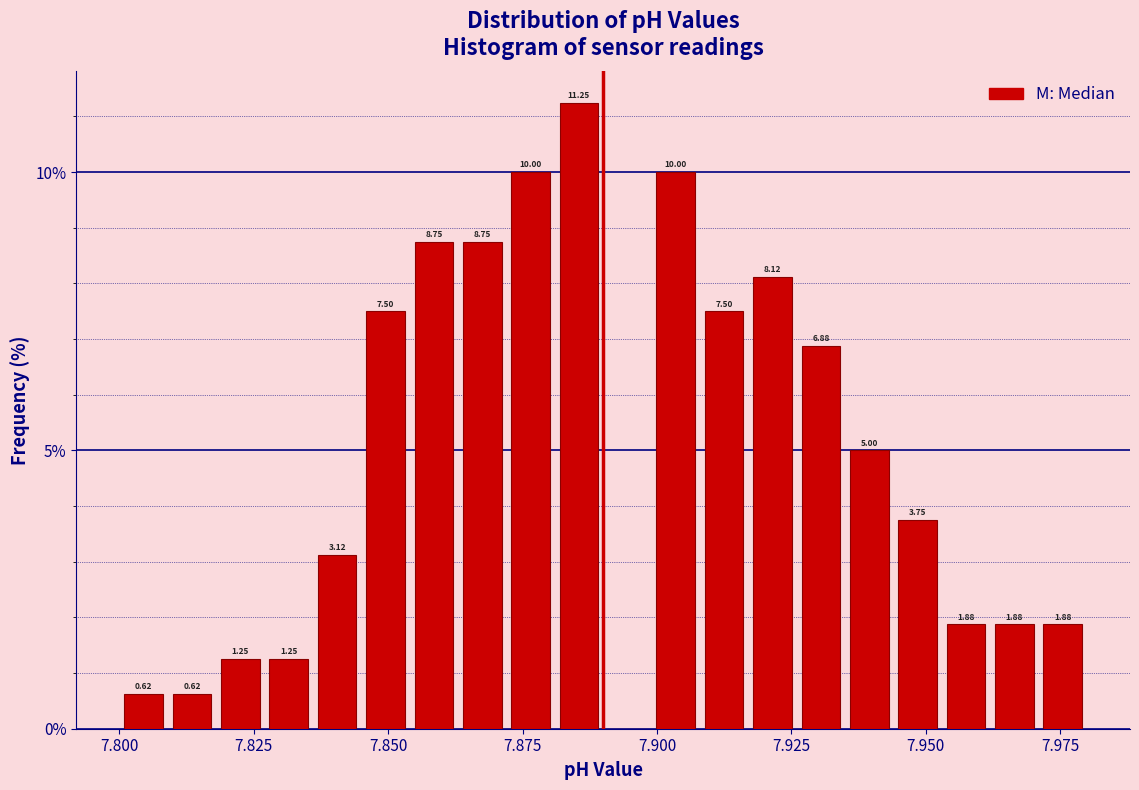

Around what value on the x-axis is the tallest bar? Give the approximate position of its centre, as read against the axis.

7.885